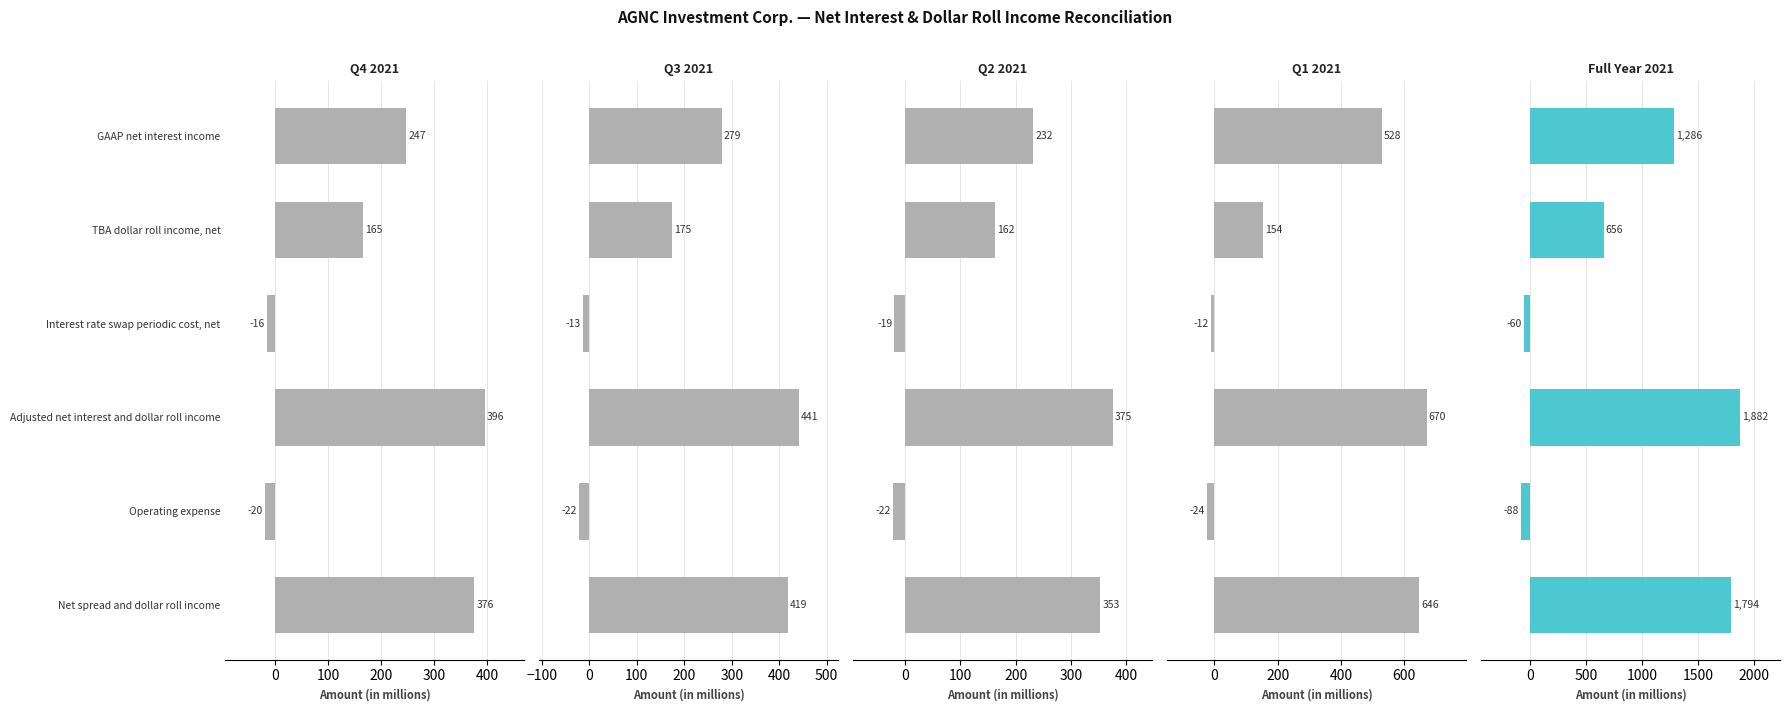

How many negative values does the Q1 2021 series have?

2